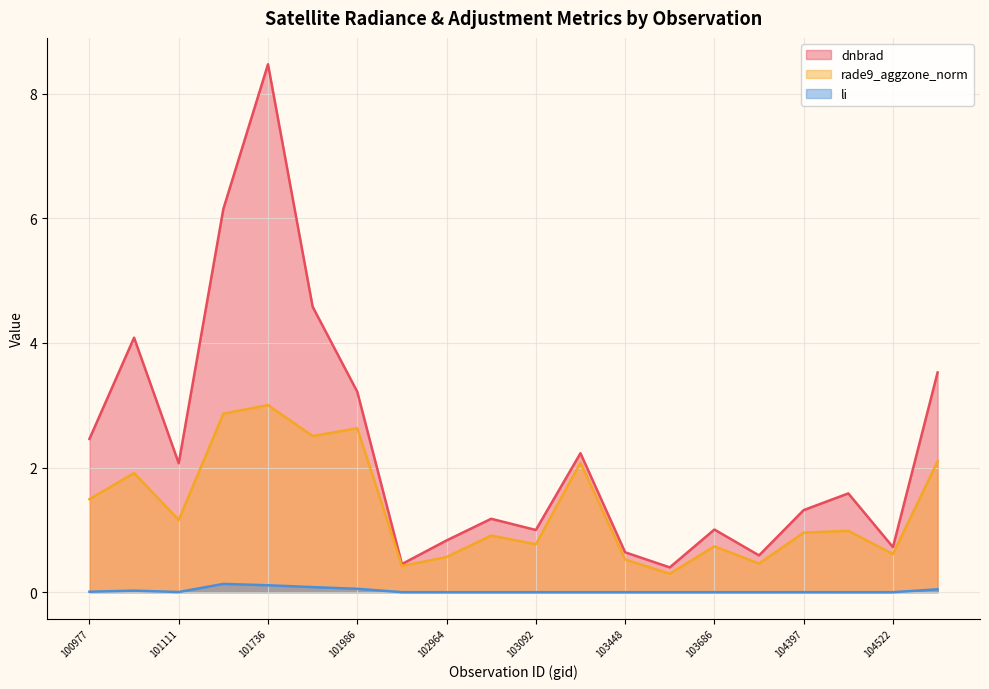

Reading right to left, list all the values displayed in this chart.

dnbrad (line): 3.5	0.7	1.6	1.3	0.6	1.0	0.4	0.6	2.2	1.0	1.2	0.8	0.5	3.2	4.6	8.5	6.2	2.1	4.1	2.5
rade9_aggzone_norm (line): 2.1	0.6	1.0	1.0	0.5	0.7	0.3	0.5	2.1	0.8	0.9	0.6	0.4	2.6	2.5	3.0	2.9	1.2	1.9	1.5
li (line): 0.0	0.0	0.0	0.0	0.0	0.0	0.0	0.0	0.0	0.0	0.0	0.0	0.0	0.1	0.1	0.1	0.1	0.0	0.0	0.0